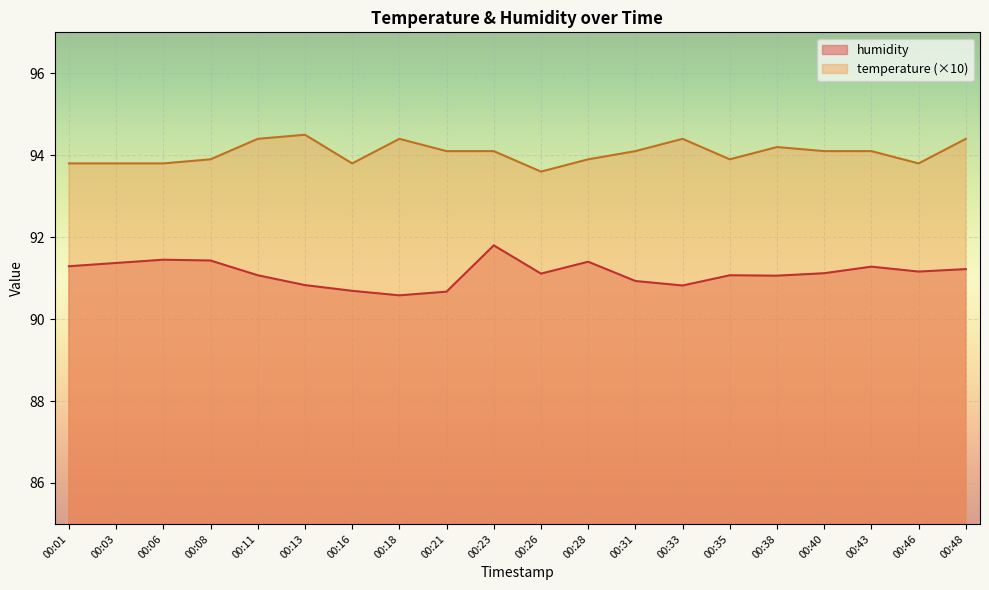

Reading left to right, extract all data points from this chart.

humidity: 00:01=91.3	00:03=91.4	00:06=91.5	00:08=91.4	00:11=91.1	00:13=90.8	00:16=90.7	00:18=90.6	00:21=90.7	00:23=91.8	00:26=91.1	00:28=91.4	00:31=90.9	00:33=90.8	00:35=91.1	00:38=91.1	00:40=91.1	00:43=91.3	00:46=91.2	00:48=91.2
temperature: 00:01=93.8	00:03=93.8	00:06=93.8	00:08=93.9	00:11=94.4	00:13=94.5	00:16=93.8	00:18=94.4	00:21=94.1	00:23=94.1	00:26=93.6	00:28=93.9	00:31=94.1	00:33=94.4	00:35=93.9	00:38=94.2	00:40=94.1	00:43=94.1	00:46=93.8	00:48=94.4